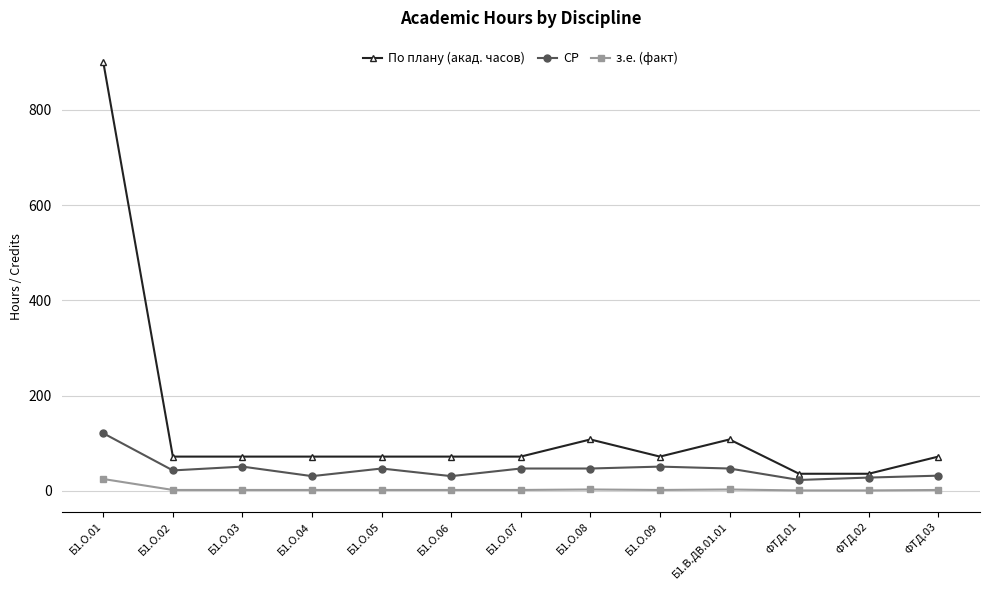

Rank the series by their maximum value, from lowest to highest.

з.е. (факт), СР, По плану (акад. часов)